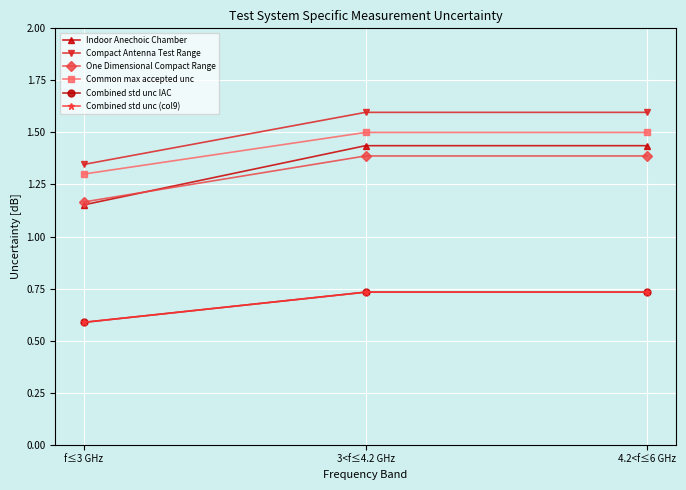

Does the chart have visible grid lines?

Yes